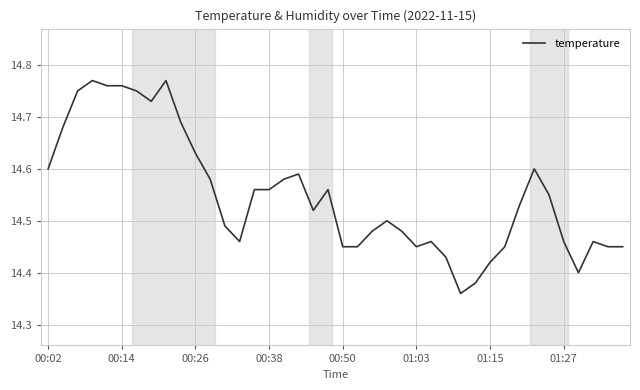

True or false: the data has more than 2 interior local peaks.

True